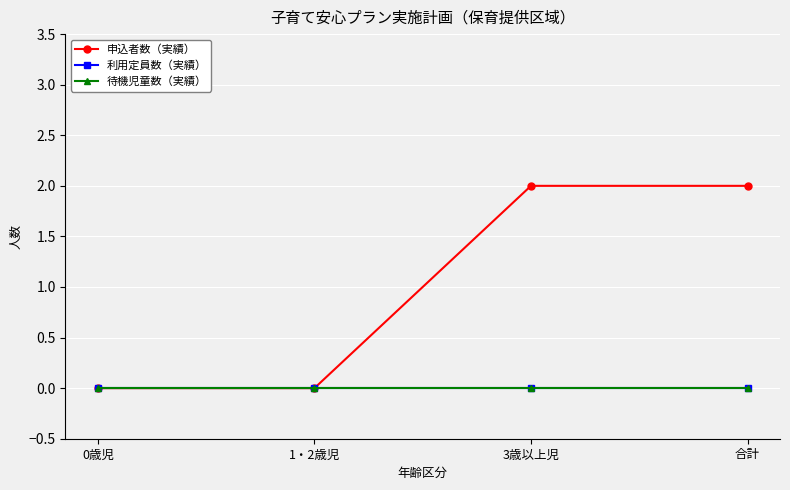

True or false: 申込者数（実績） has more than 0 points higher than both neighbors.

False